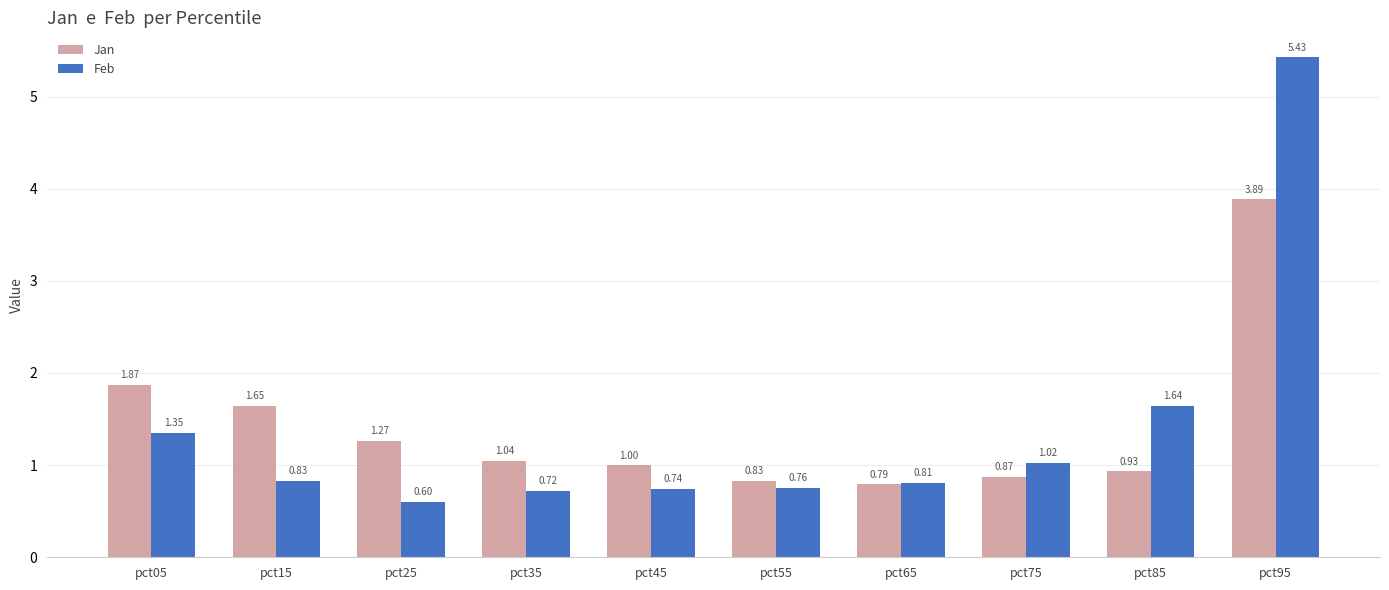

The value of Jan at pct25 is 0.5. True or false?

False